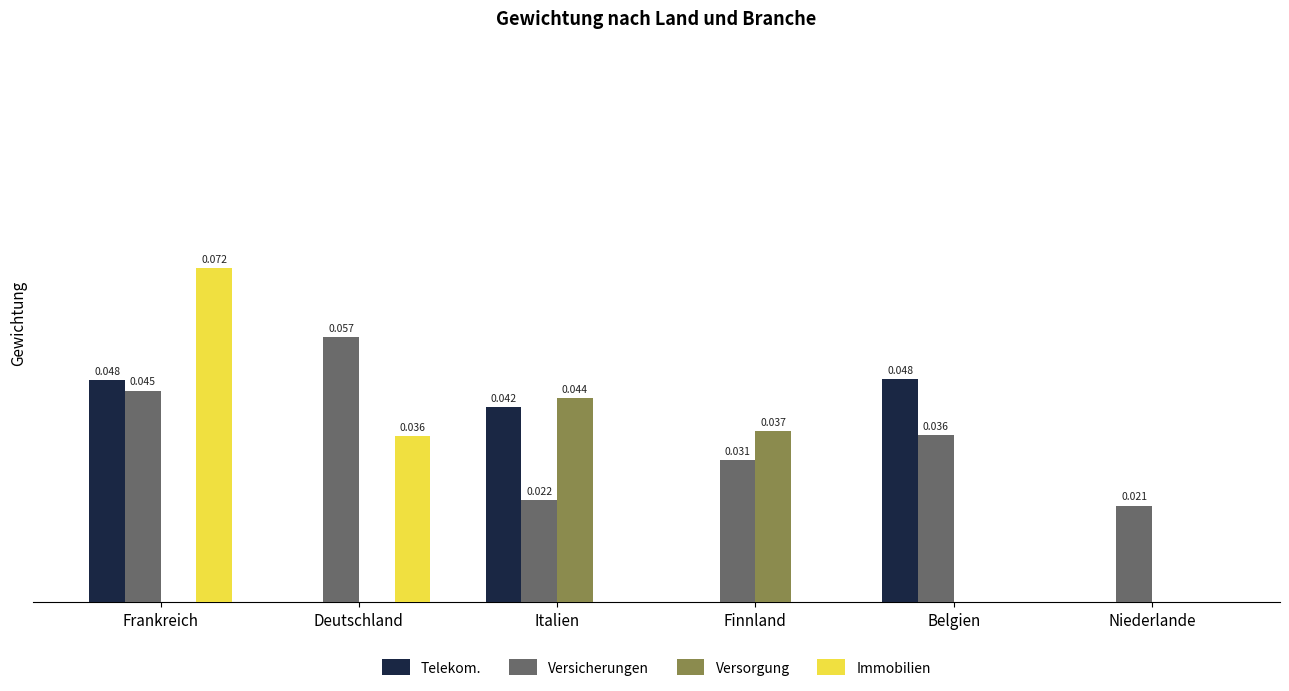

Which series has the largest total across all categories?

Versicherungen